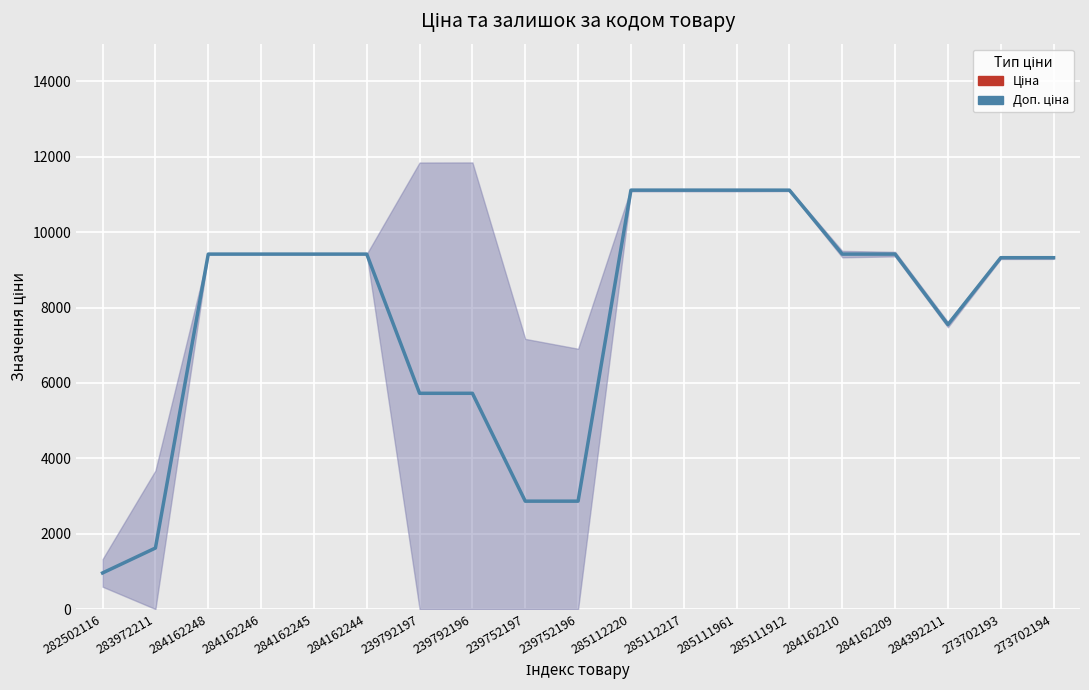

What is the change in value from 239792196 to 284162209?

+3693.2